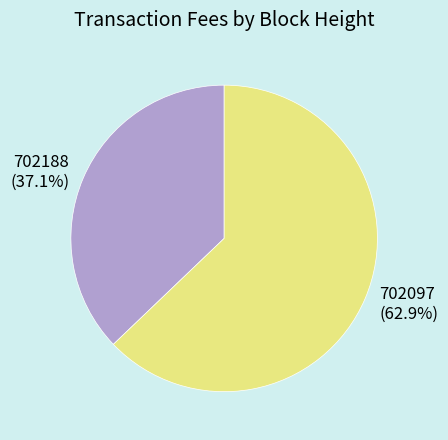

To the nearest percent, what is the difference between the 702097 and 702188 slice percentages?

26%